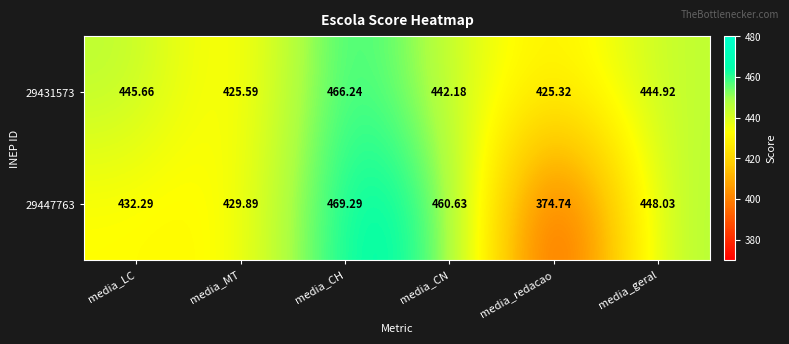

Which category has the lowest value across all series?

media_redacao